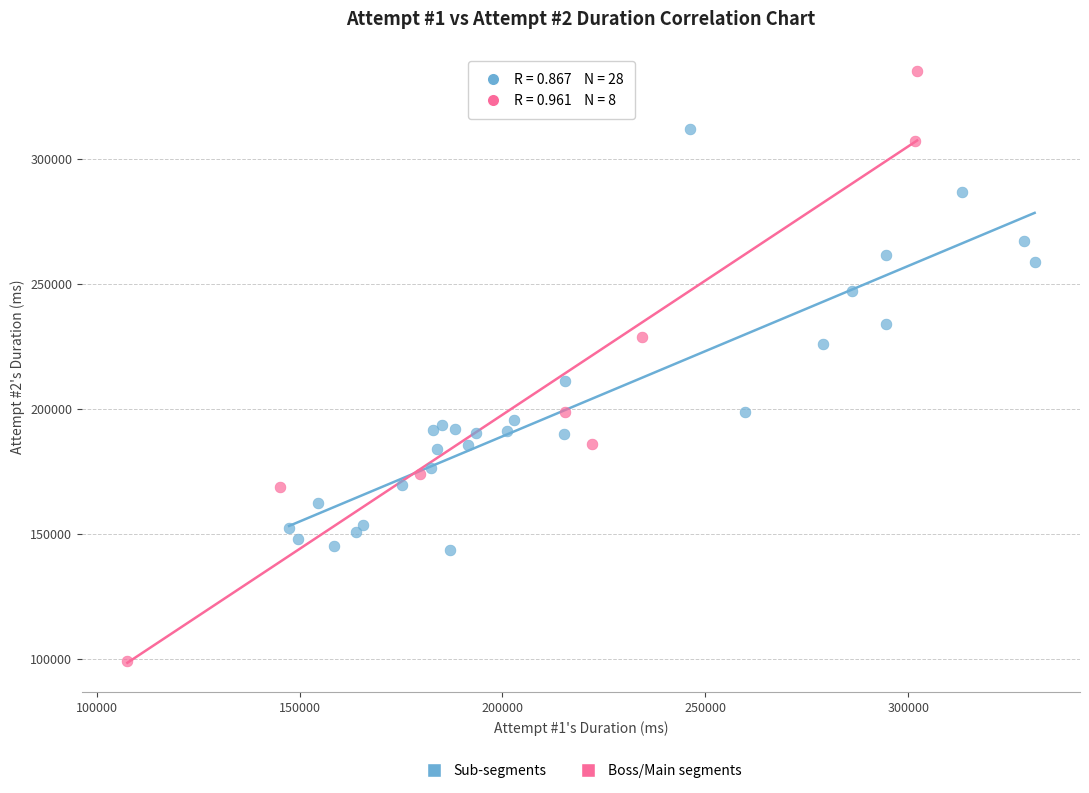

Which series reaches the minimum Y coordinate?

Boss/Main segments